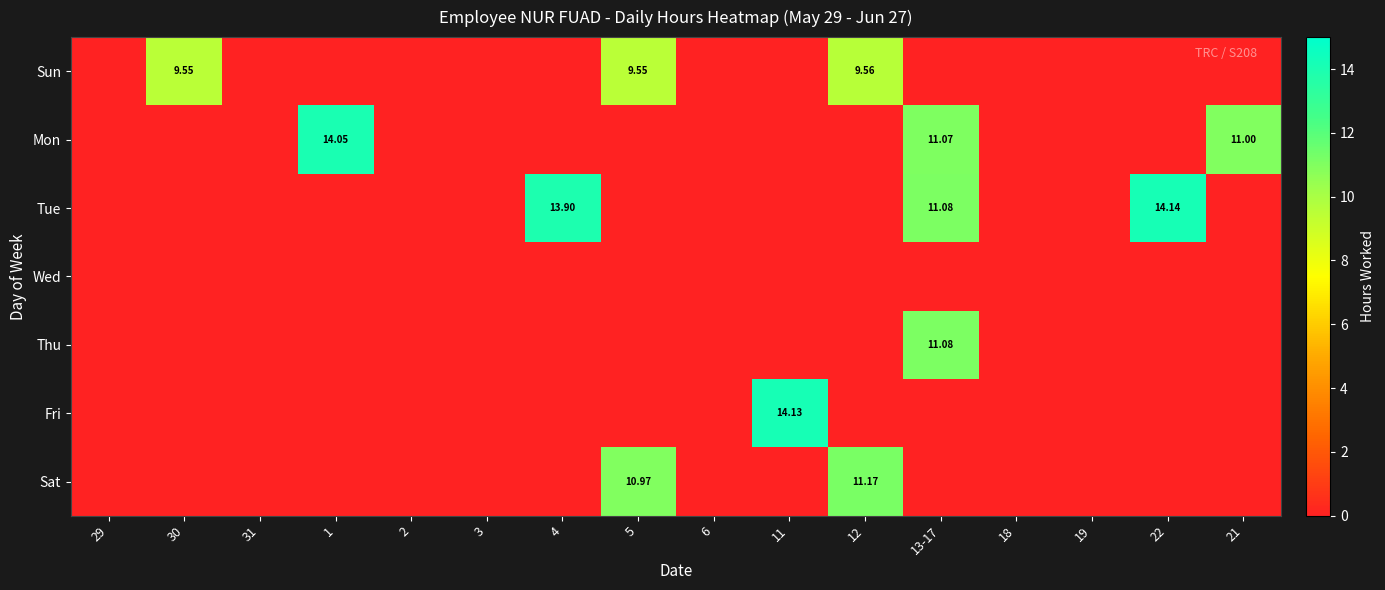

At which category is the sum across all series the highest?

13-17